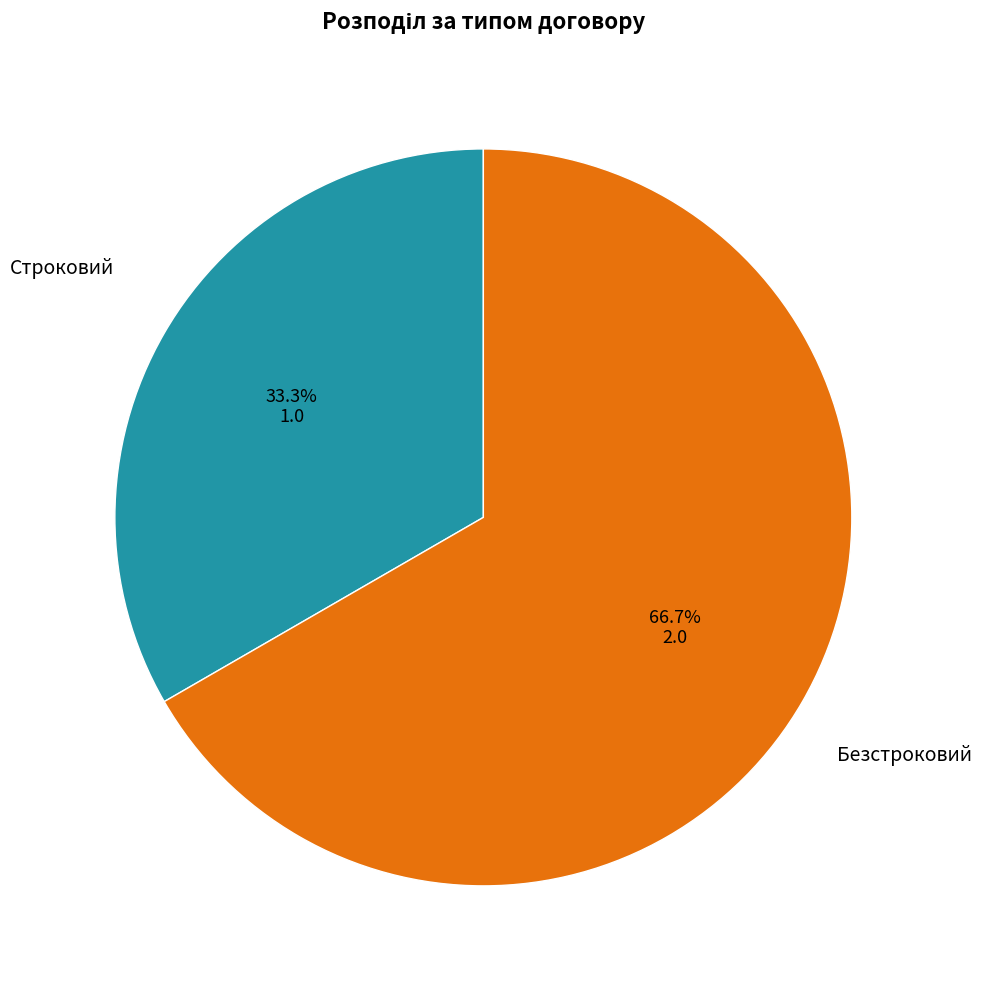

Is there a majority slice in this chart?

Yes